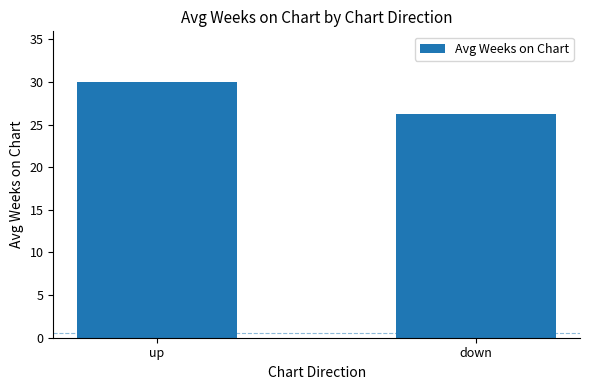

What is the label of the 2nd bar from the left?

down